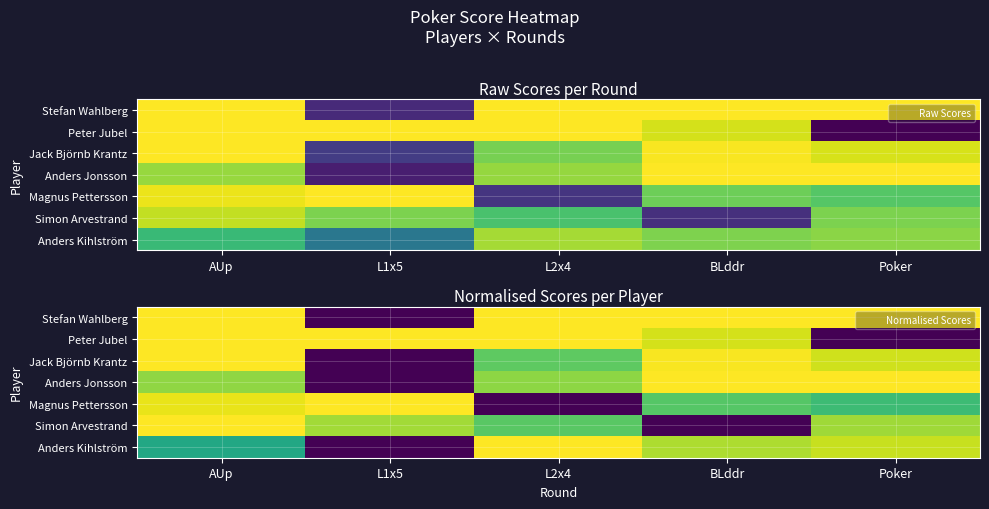

Rank the categories by Peter Jubel value from highest to lowest.

AUp, L1x5, L2x4, BLddr, Poker